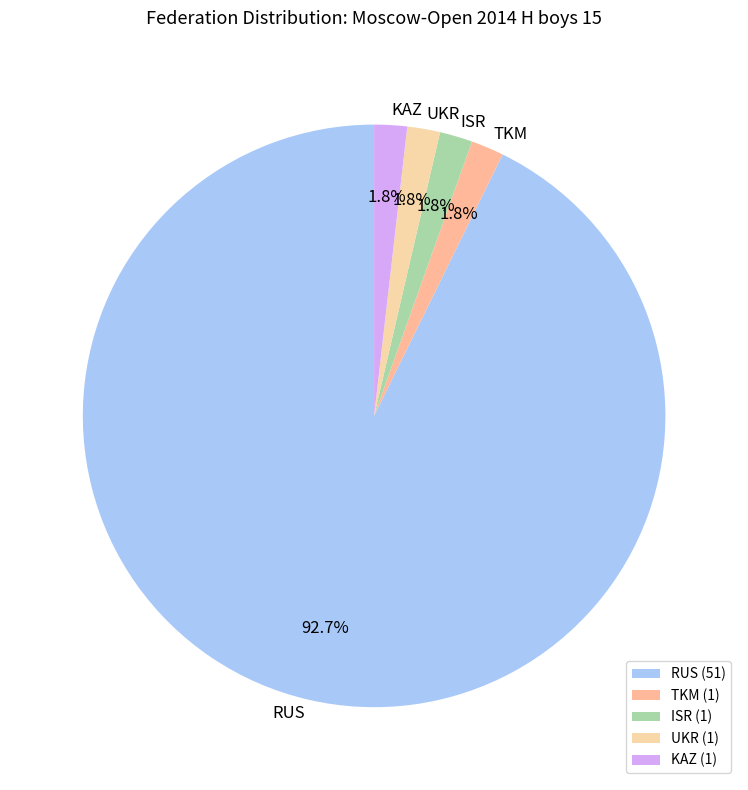

Is there any slice that represents more than half of the pie?

Yes